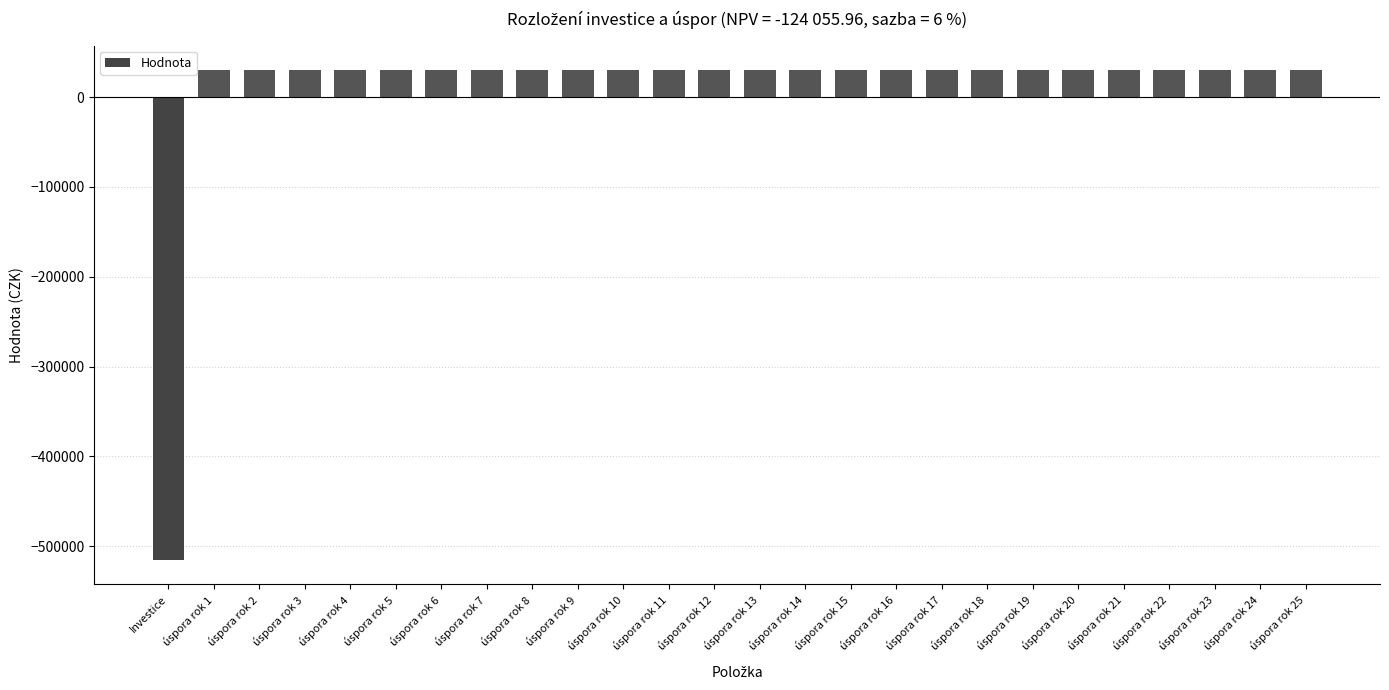

How many positive values are there?

25